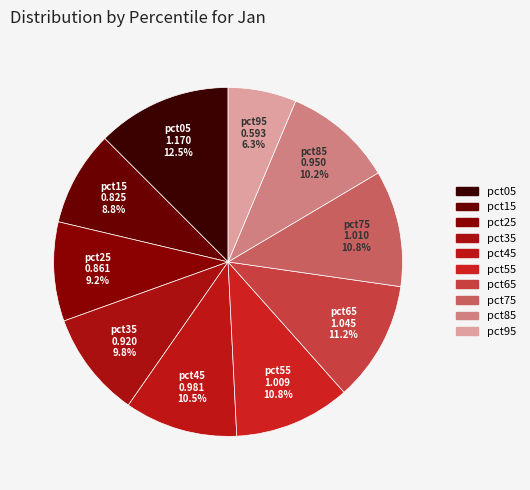

What is the smallest slice in the pie chart?

pct95